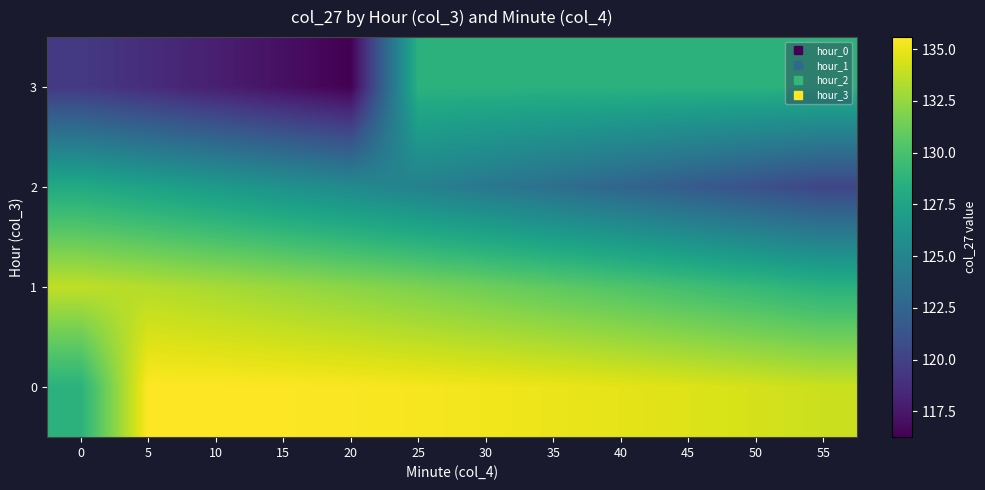

Which has a higher value, 20 or 0?

20